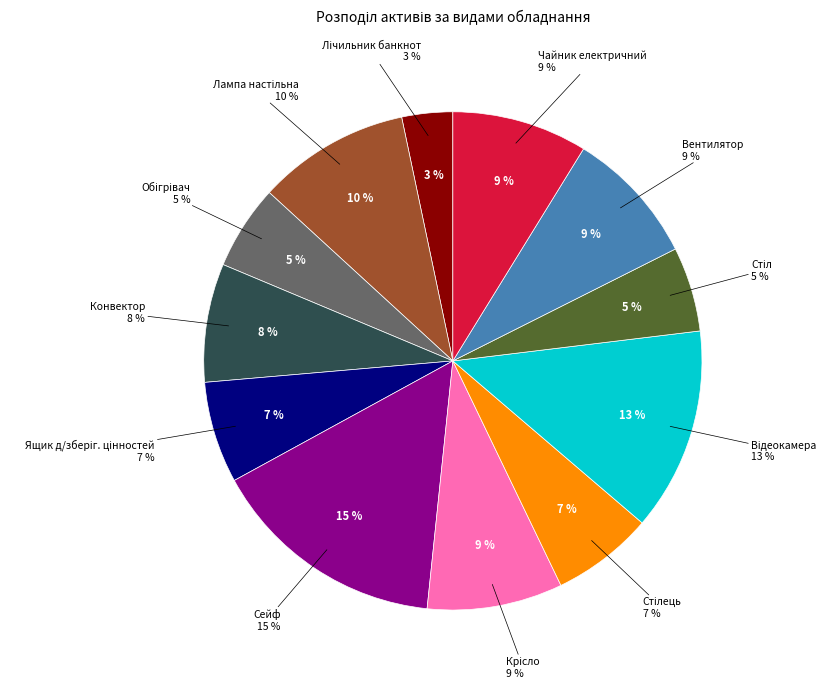

To the nearest percent, what is the difference between the Чайник електричний and Конвектор slice percentages?

1%